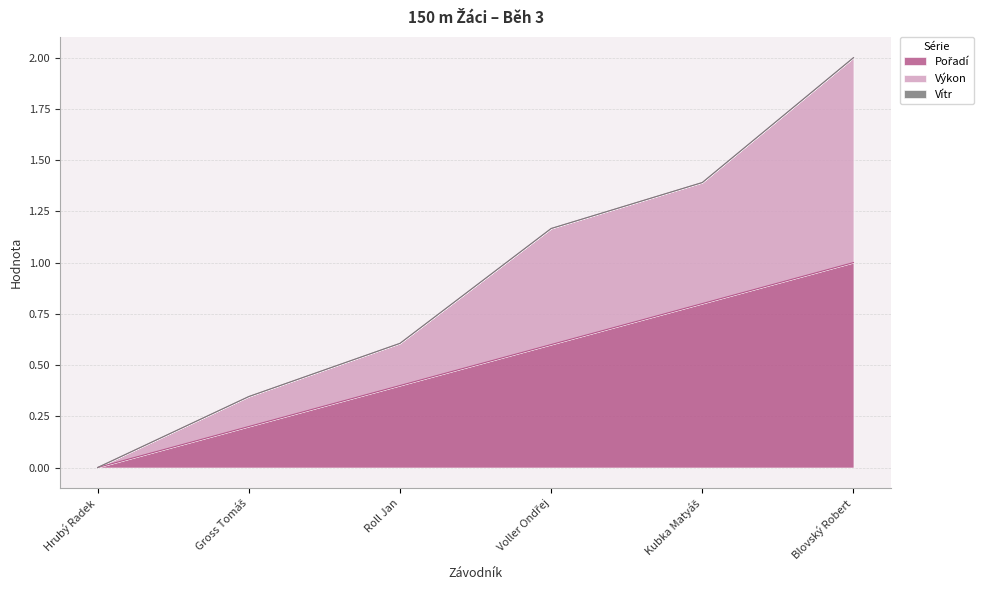

Which has a higher value, Roll Jan or Voller Ondřej?

Voller Ondřej